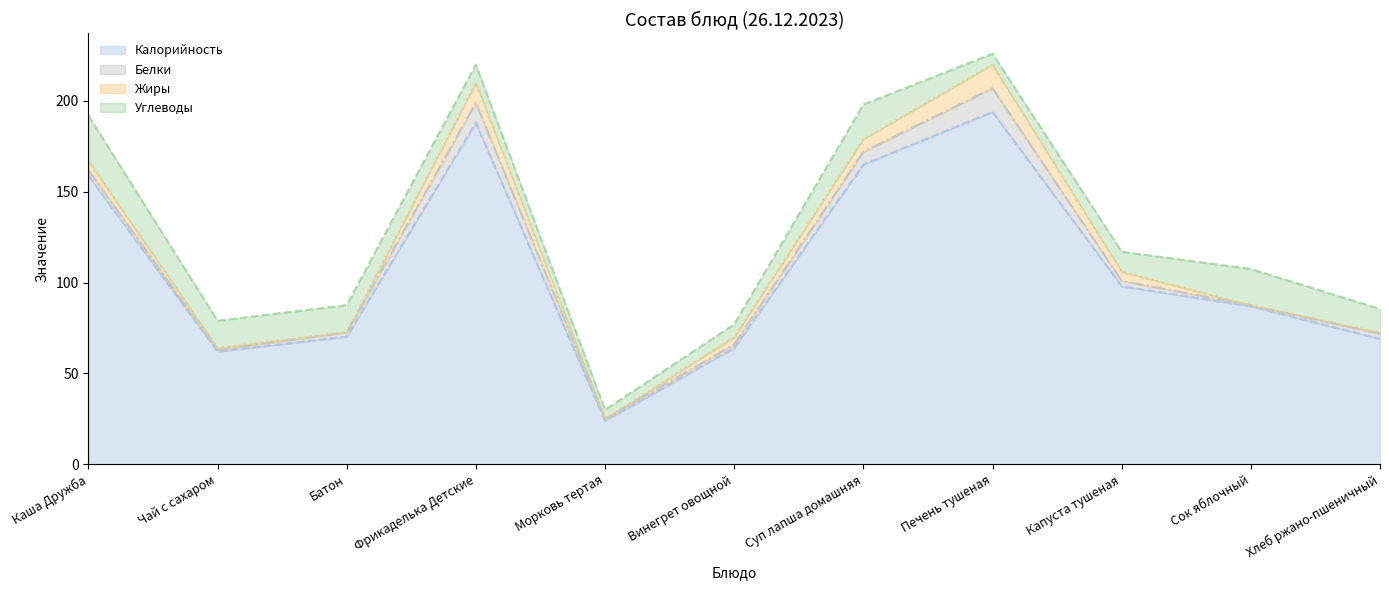

Which label corresponds to the largest value in the chart?

Печень тушеная